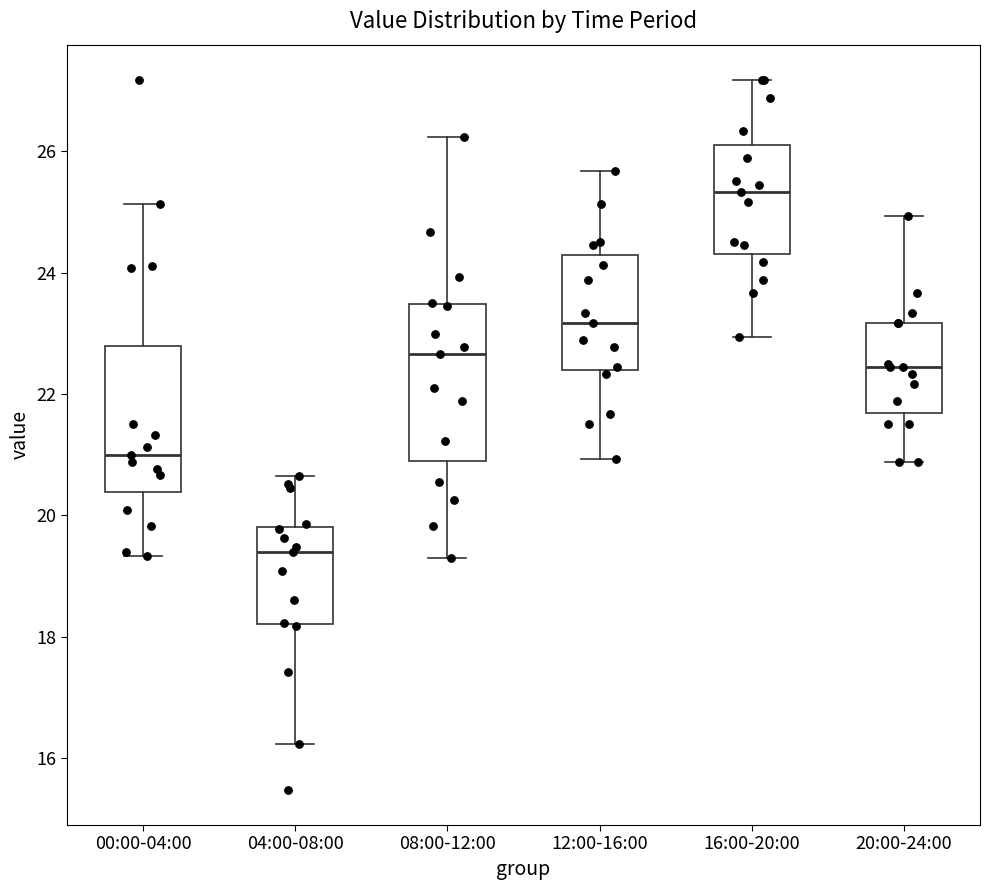

Which box's median line is the highest?

16:00-20:00